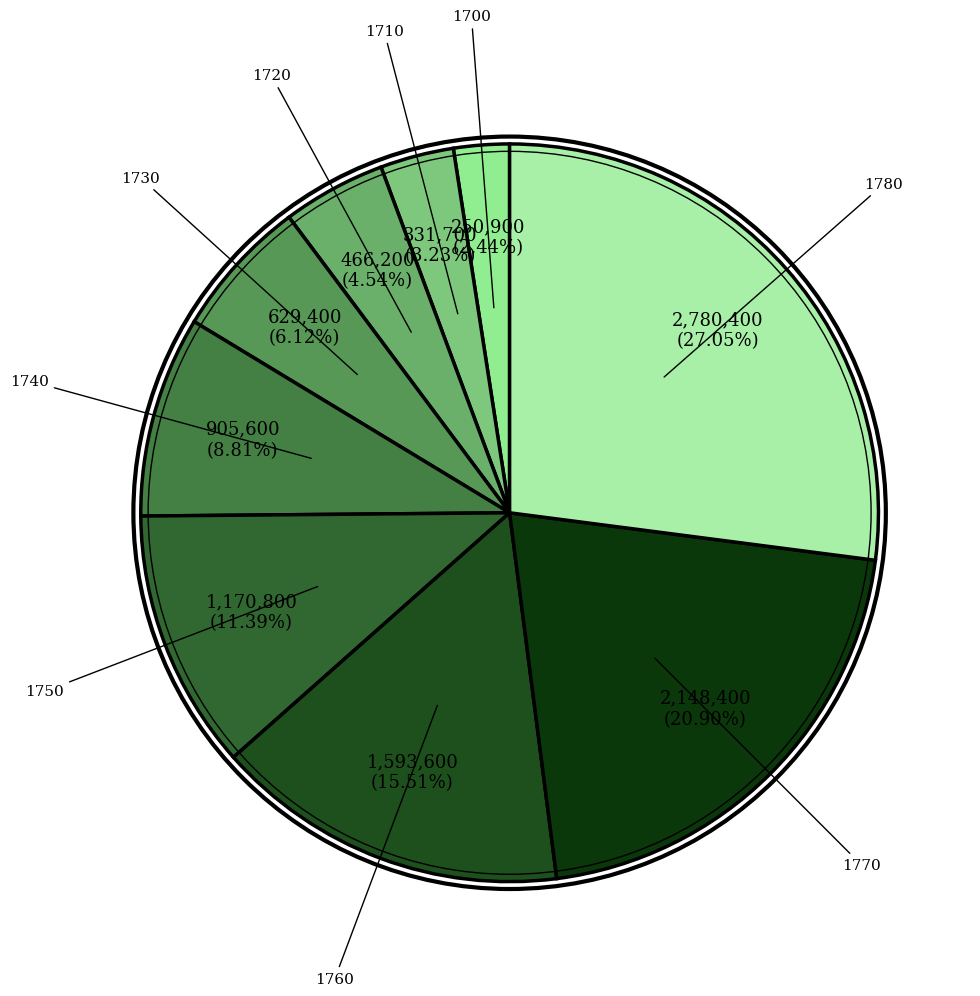

How many slices are in this pie chart?

9